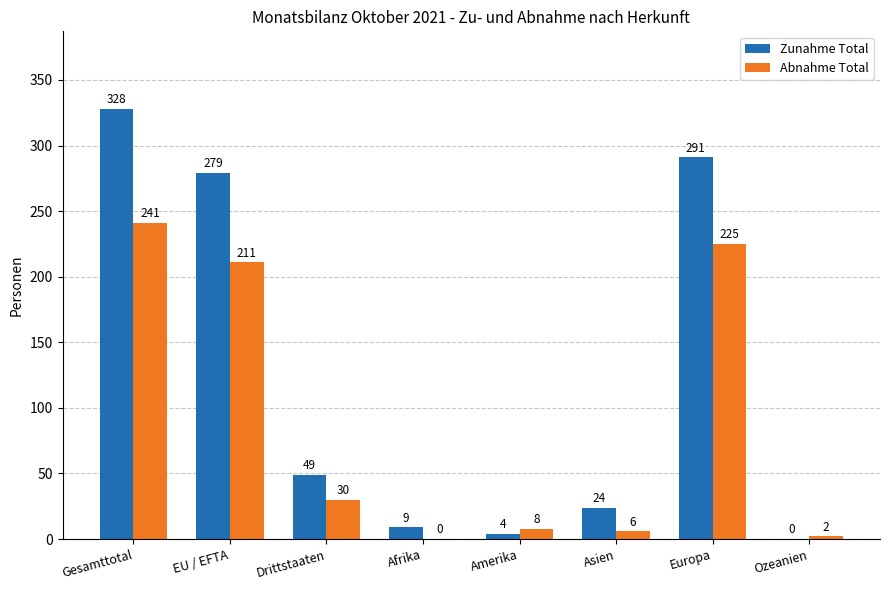

Reading right to left, list all the values displayed in this chart.

Zunahme Total: 0	291	24	4	9	49	279	328
Abnahme Total: 2	225	6	8	0	30	211	241